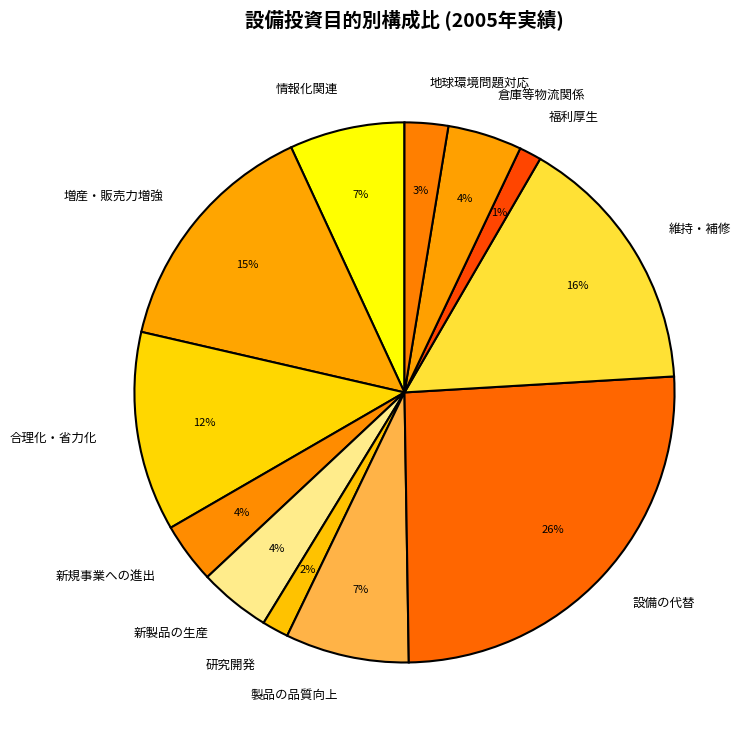

To the nearest percent, what percentage of the pie is 倉庫等物流関係?

4%